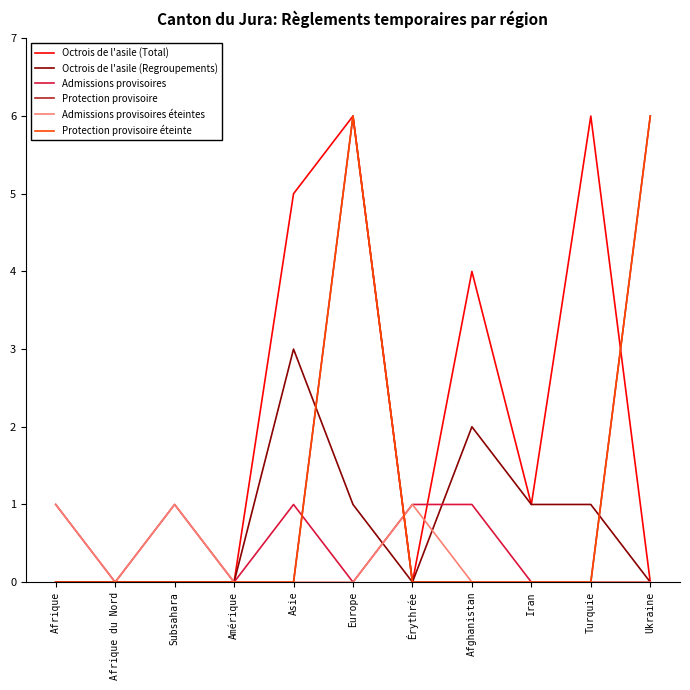

How many lines are shown in the chart?

6